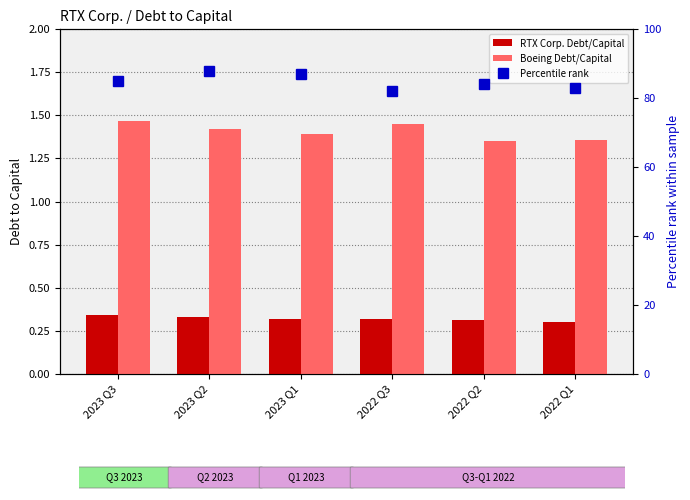

Reading left to right, extract all data points from this chart.

RTX Corp. Debt/Capital: 2023 Q3=0.3	2023 Q2=0.3	2023 Q1=0.3	2022 Q3=0.3	2022 Q2=0.3	2022 Q1=0.3
Boeing Debt/Capital: 2023 Q3=1.5	2023 Q2=1.4	2023 Q1=1.4	2022 Q3=1.4	2022 Q2=1.4	2022 Q1=1.4
Percentile rank: 2023 Q3=85.0	2023 Q2=88.0	2023 Q1=87.0	2022 Q3=82.0	2022 Q2=84.0	2022 Q1=83.0